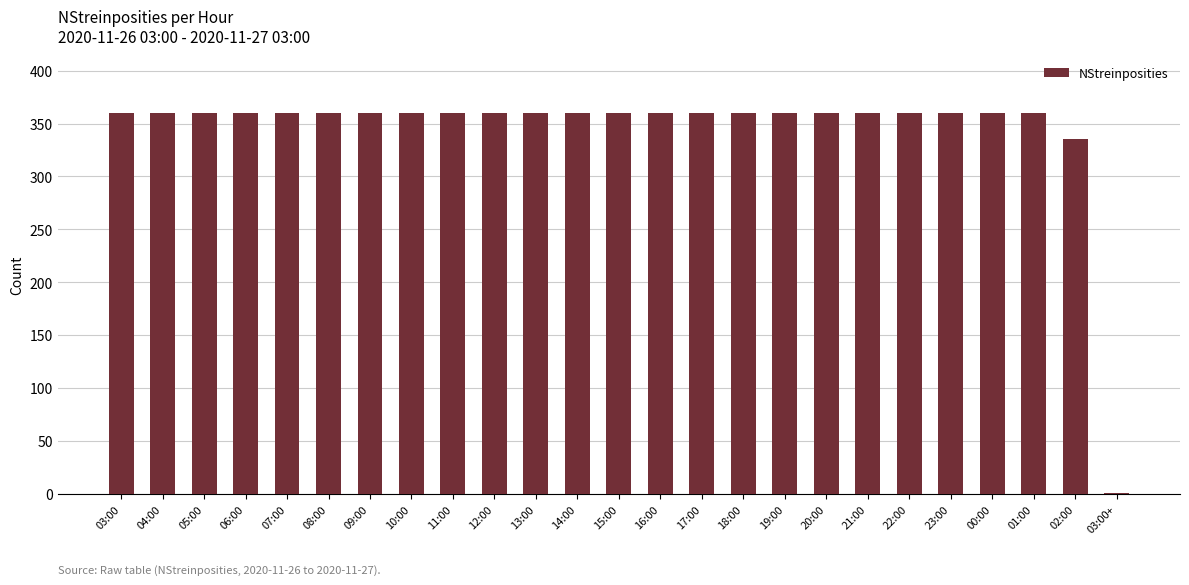

At which label is the value closest to 180?

02:00